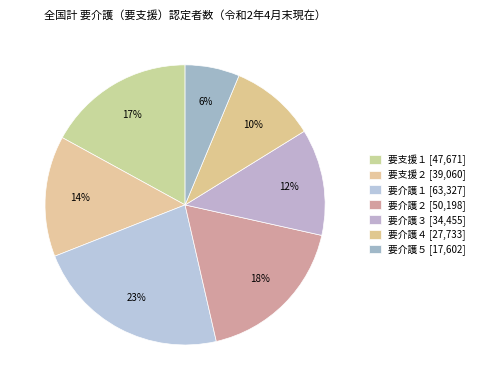

How many slices are in this pie chart?

7